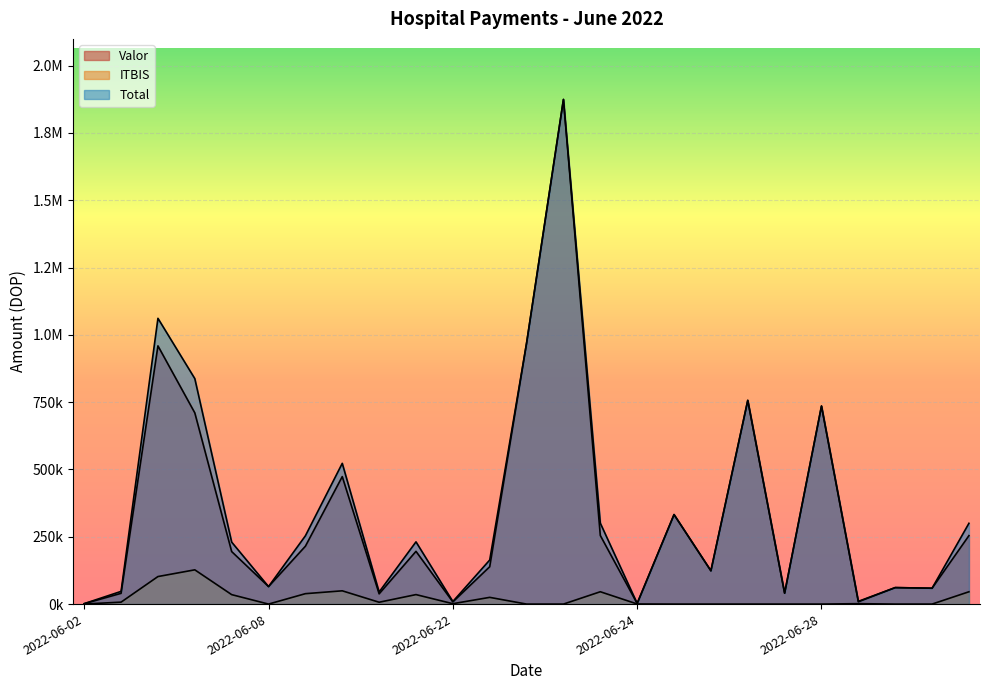

Does the chart display data point markers on the line(s)?

No